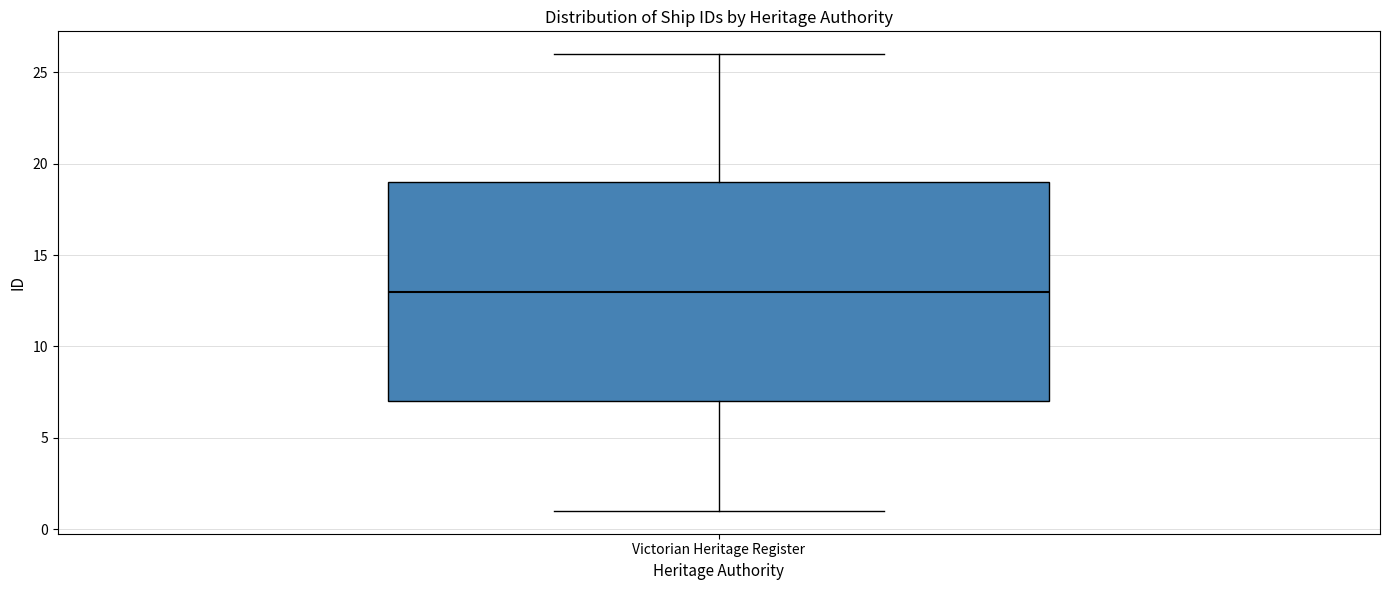

Transcribe this box plot: give where the median line is, the range the box spans, and where the two whiskers end, as read against the y-axis. The values are not printed on the chart, so give them approximately, as read against the axis.

median 13, box 7 to 19, whiskers 1 to 26